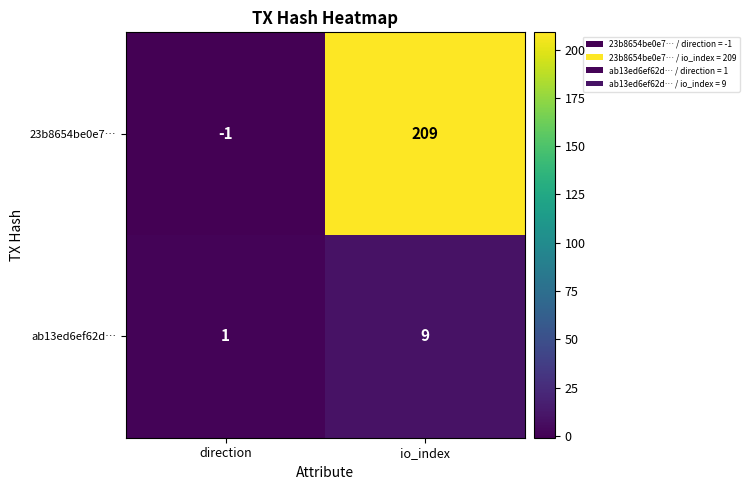

What is the average value of the ab13ed6ef62d… series?

5